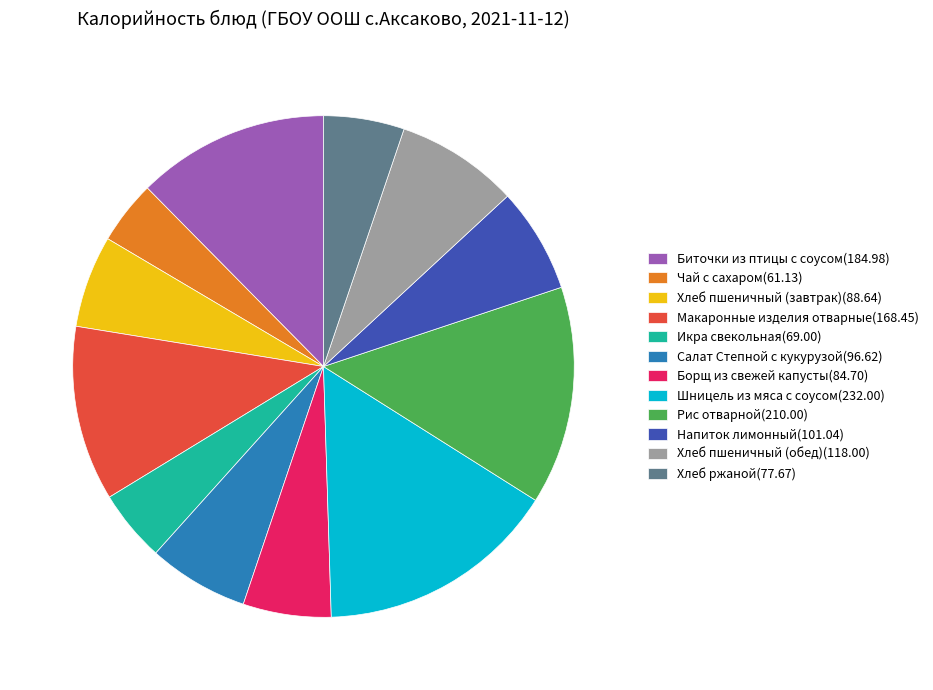

Does Хлеб ржаной(77.67) account for over 50% of the chart?

No